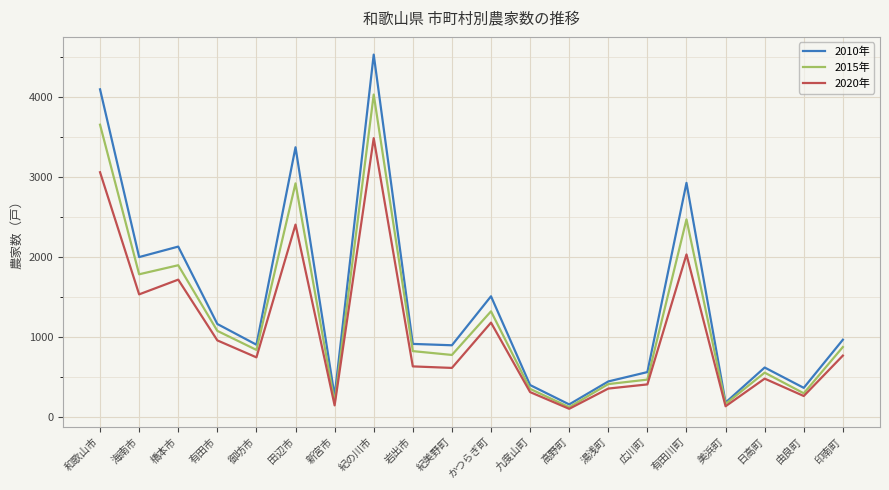

How many series are shown in this chart?

3